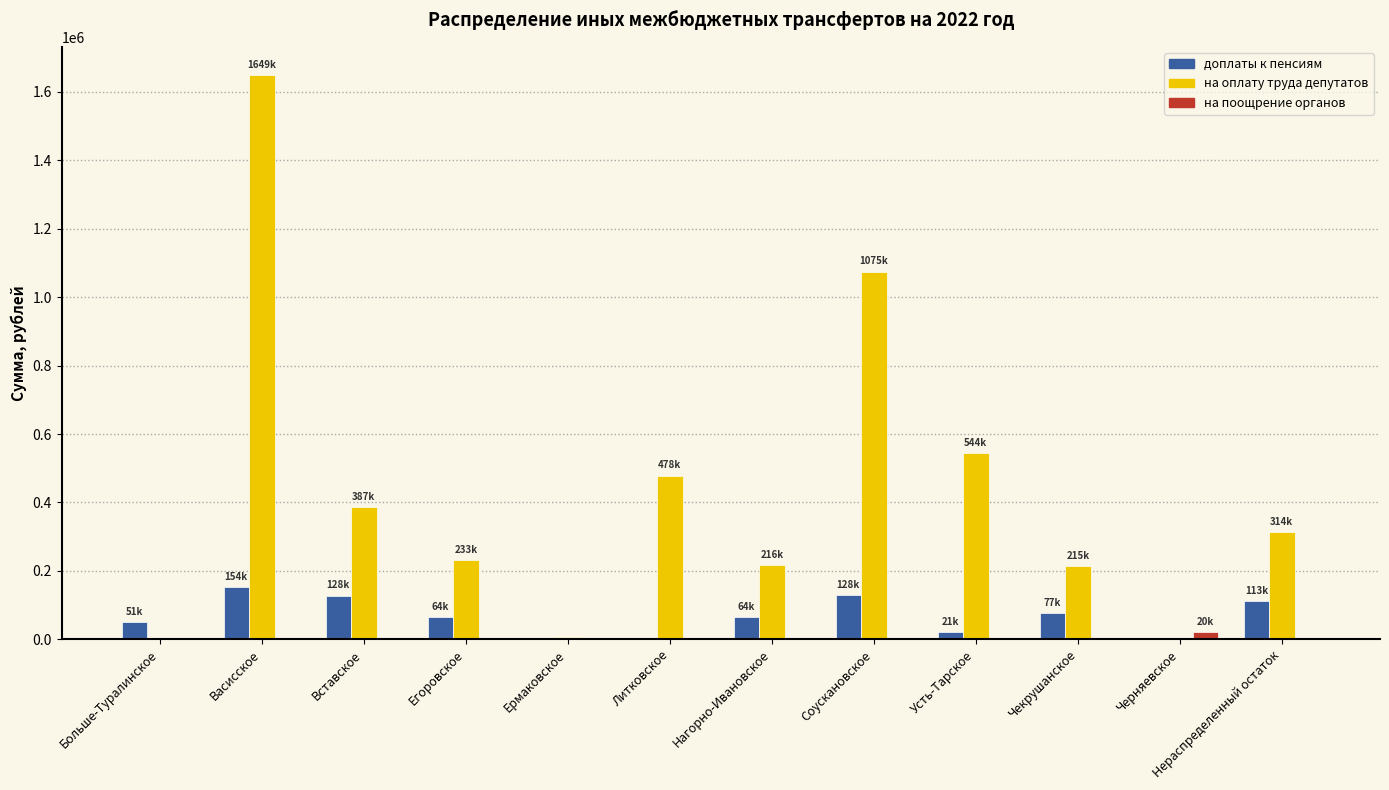

Is the value of на поощрение органов at Черняевское greater than the value of доплаты к пенсиям at Нагорно-Ивановское?

No